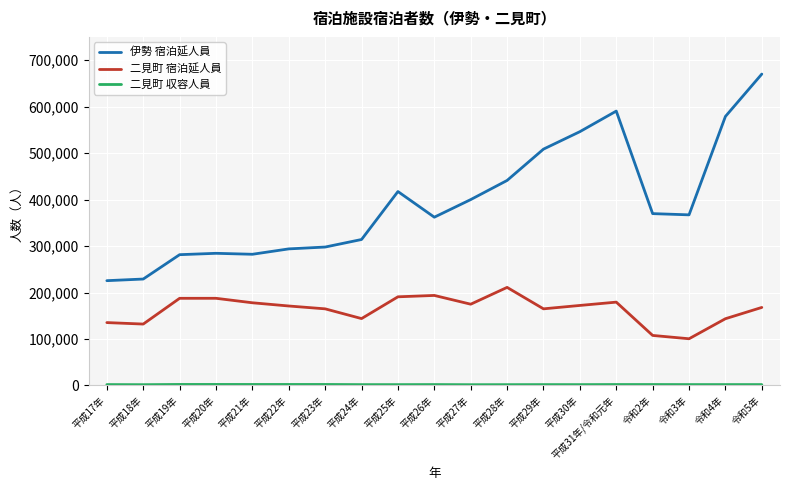

Which series has the largest total across all categories?

伊勢 宿泊延人員